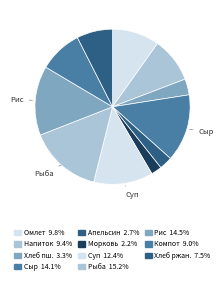

How many segments does this pie chart have?

11